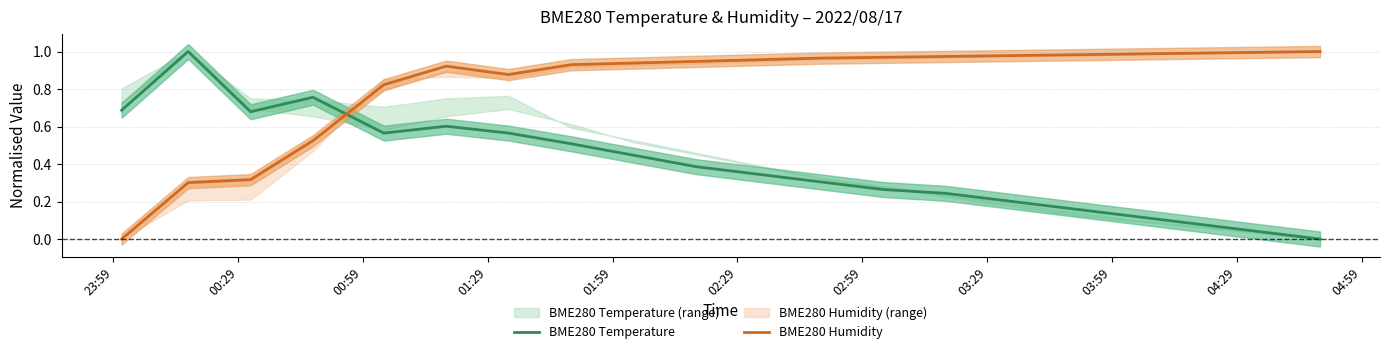

Which series ends up on top after the final intersection of BME280 Temperature and BME280 Humidity?

BME280 Humidity